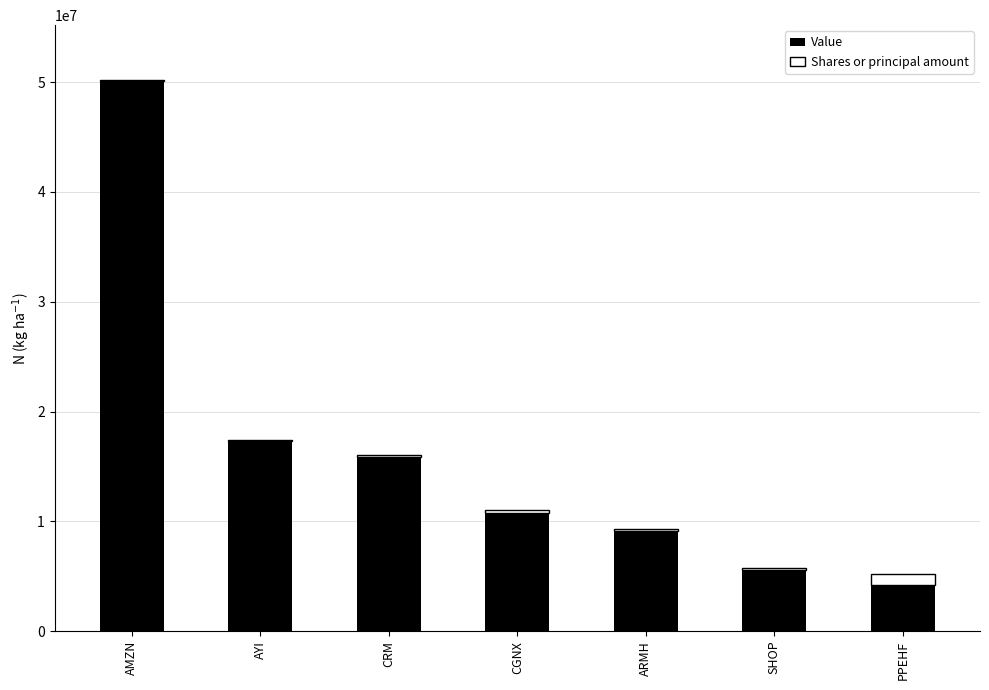

What is the sum of all Value values?

112977000